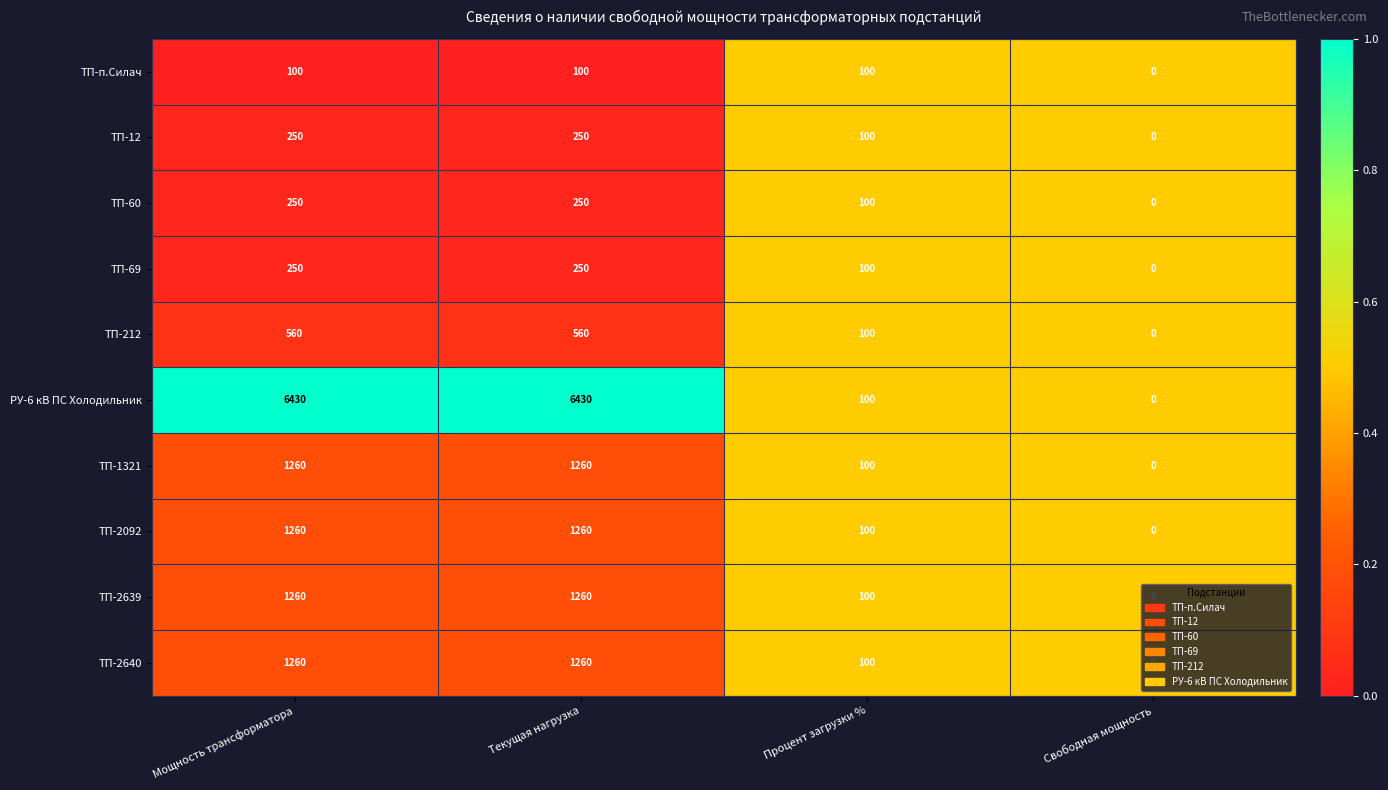

What is the total value across all series at Текущая нагрузка?

12880